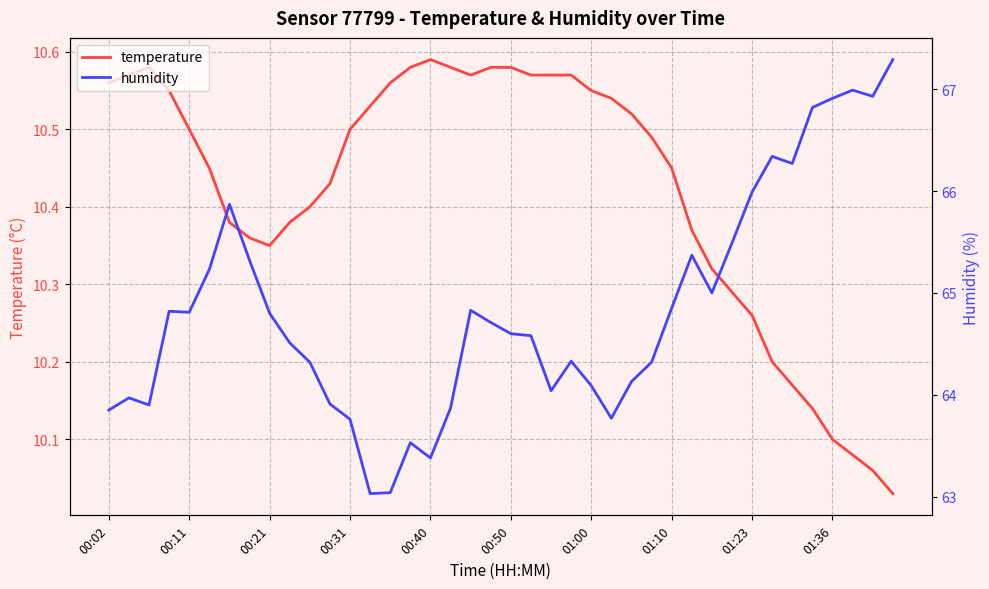

At which category does temperature reach its first local valley?

00:21